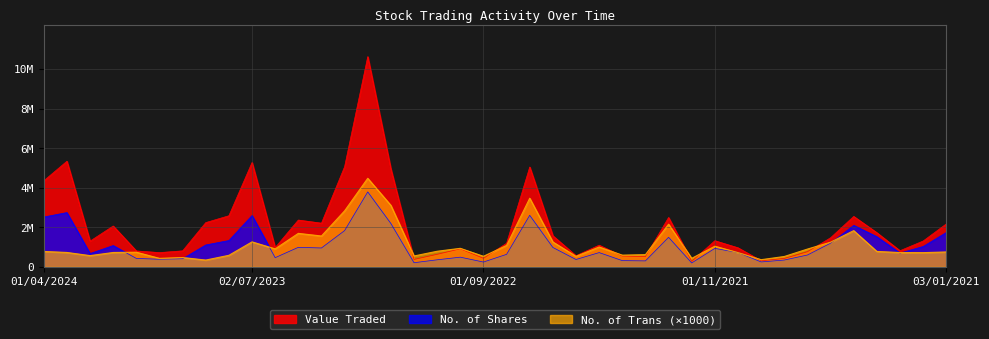

At which label is No. of Trans closest to 2410000?

02/01/2022